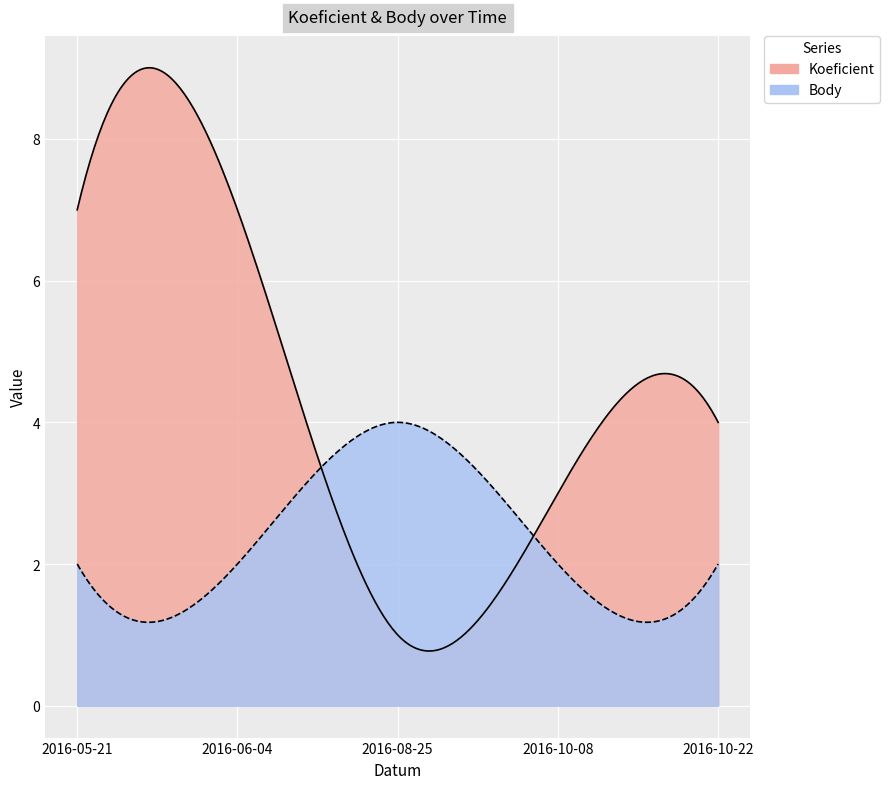

Is the value of Koeficient at 2016-06-04 greater than the value of Body at 2016-08-25?

Yes